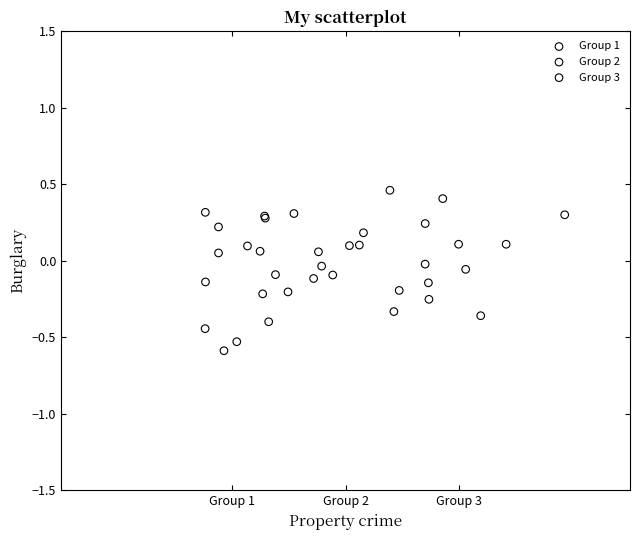

Which series reaches the maximum Y coordinate?

Group 3